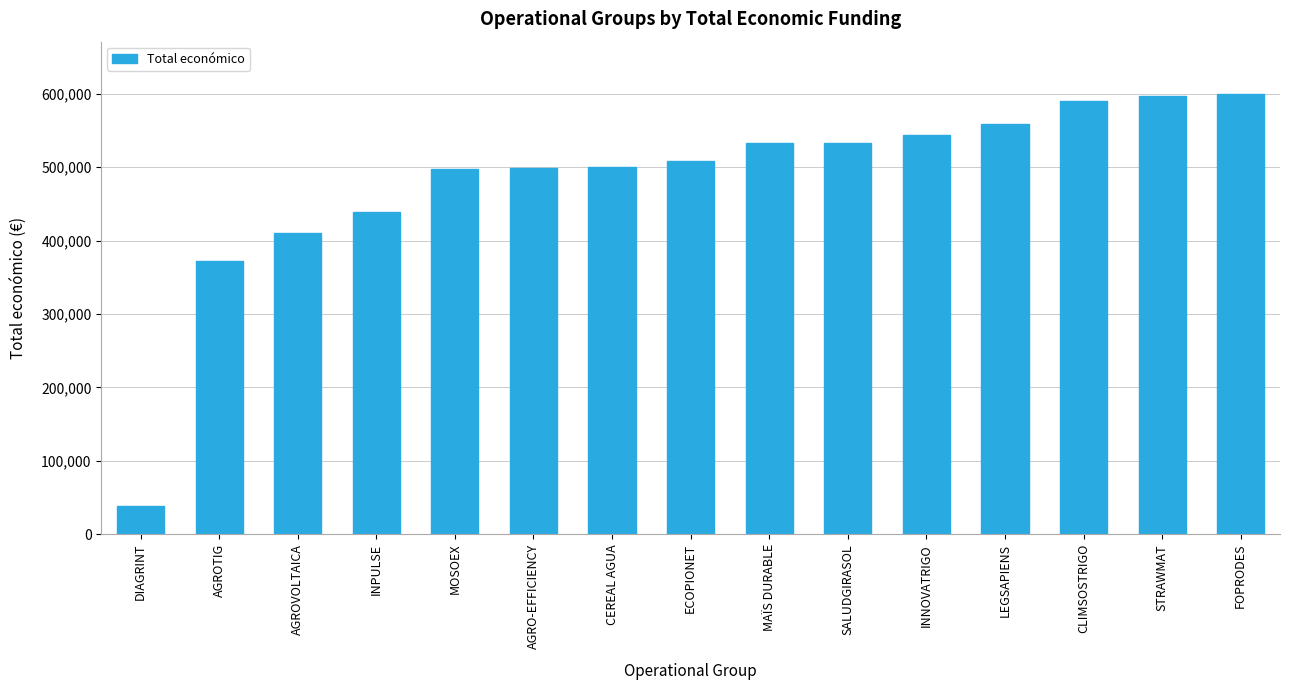

What is the label of the 7th bar from the right?

MAÏS DURABLE